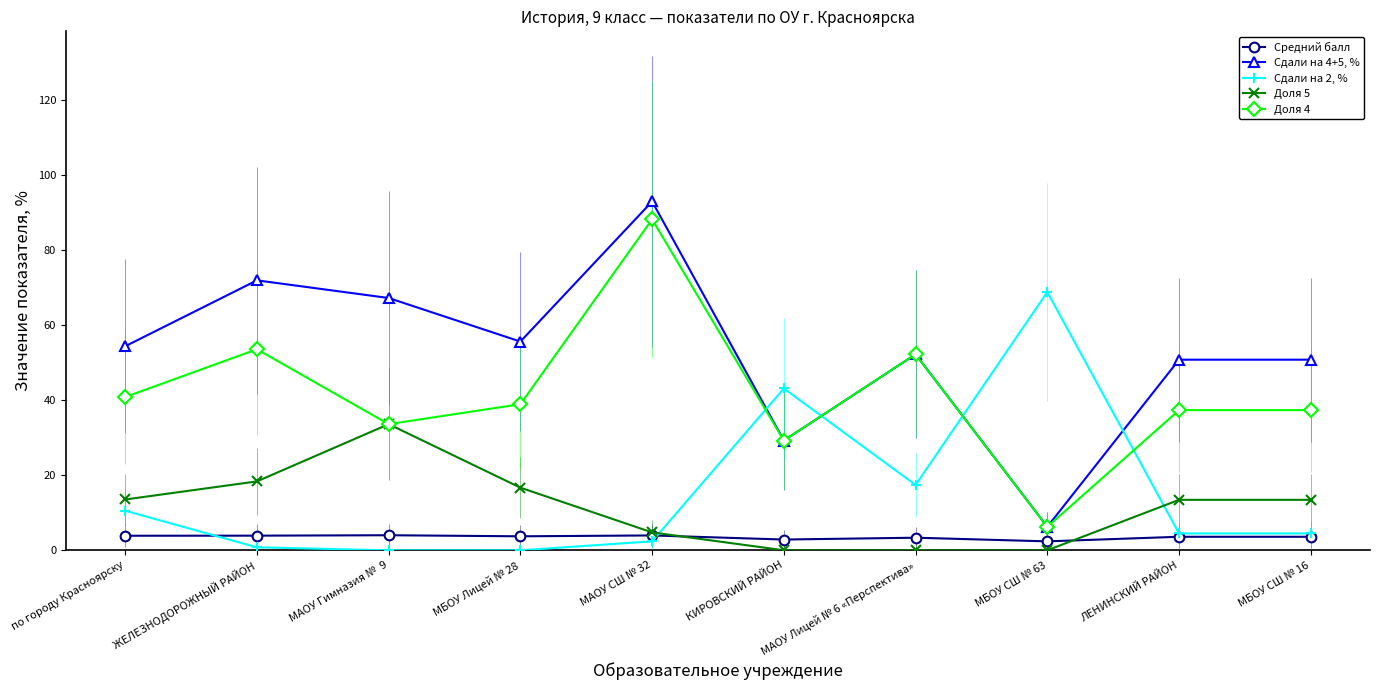

Where is Доля 4 nearest to the value 47?

МАОУ Лицей № 6 «Перспектива»